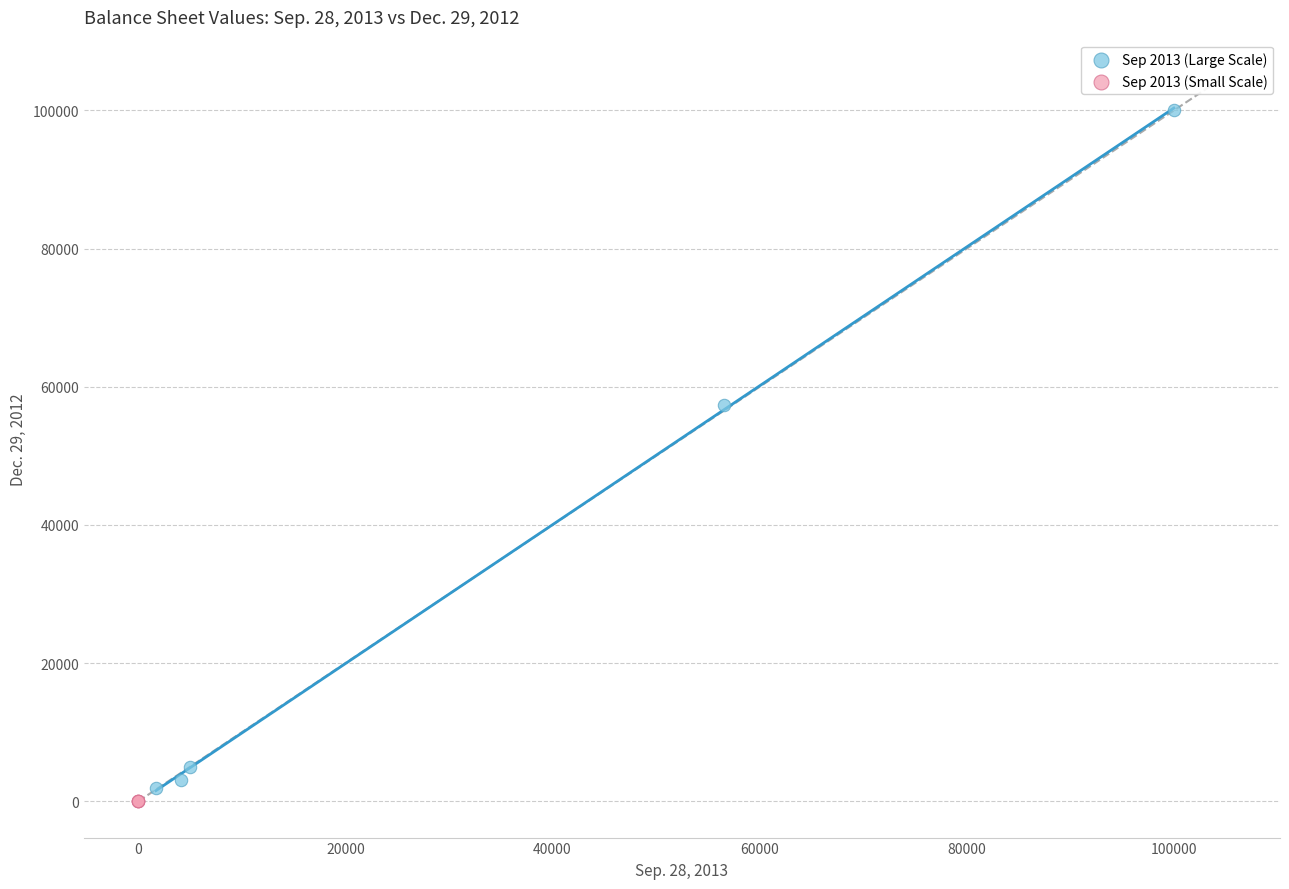

Which series has the largest Y range (max minus min)?

Sep 2013 (Large Scale)